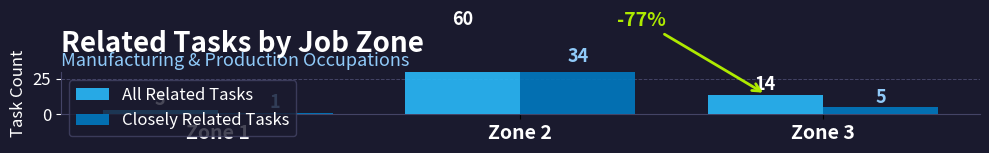

Is it true that Closely Related Tasks equals 1 at Zone 1?

True